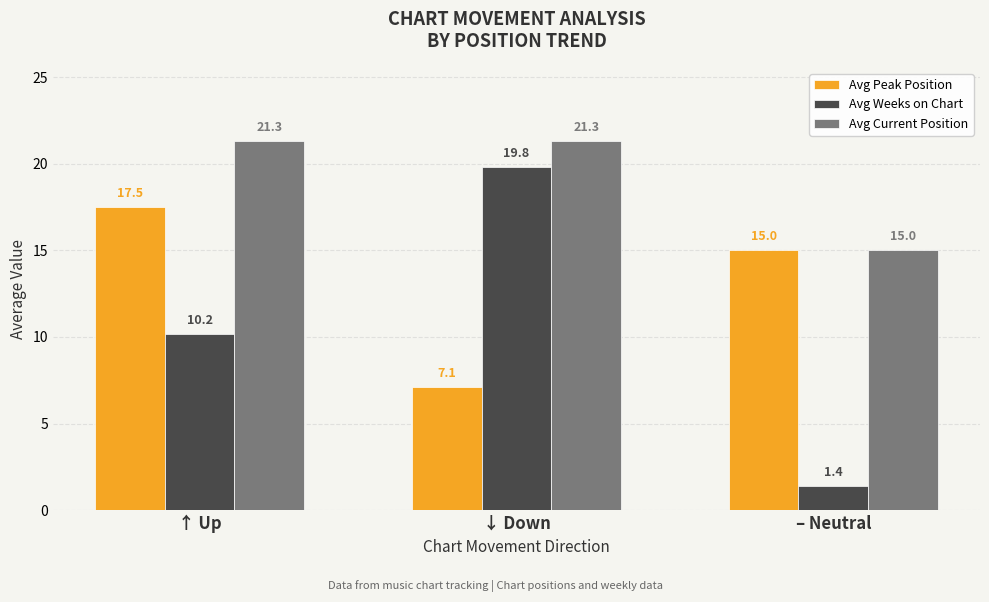

Where does the Avg Weeks on Chart series first go above 10?

↑ Up